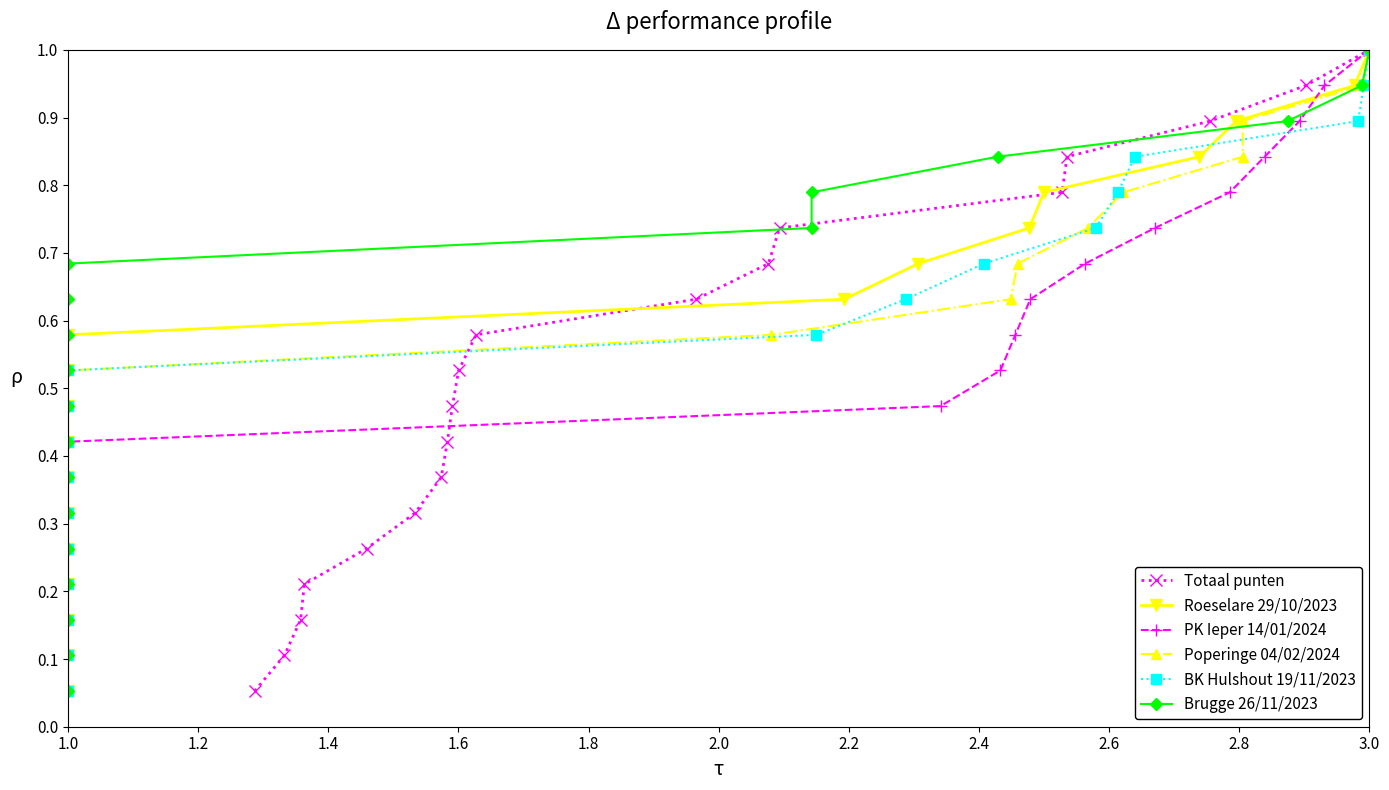

How many categories are shown in the chart?

19